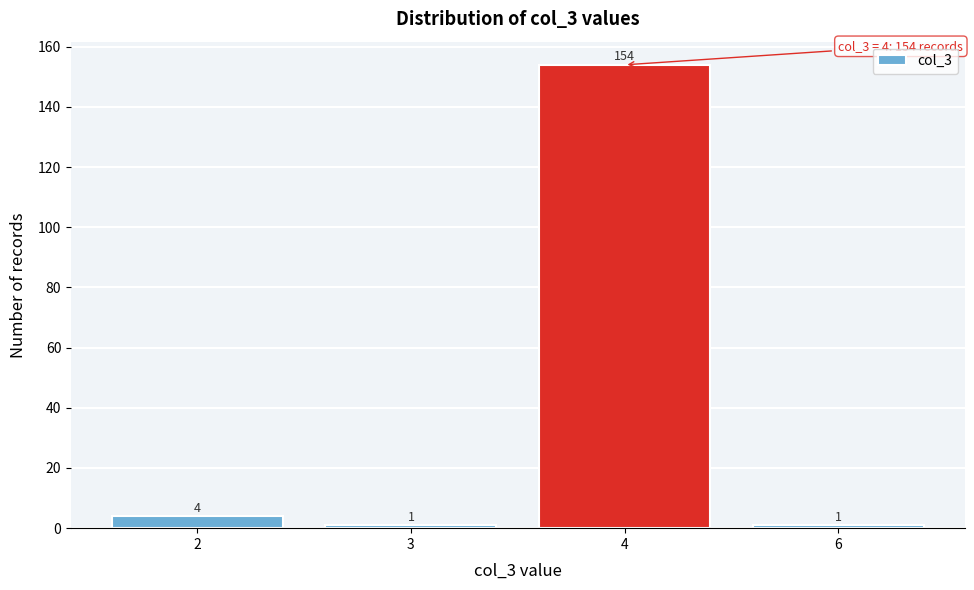

Reading right to left, extract all data points from this chart.

6=1	4=154	3=1	2=4